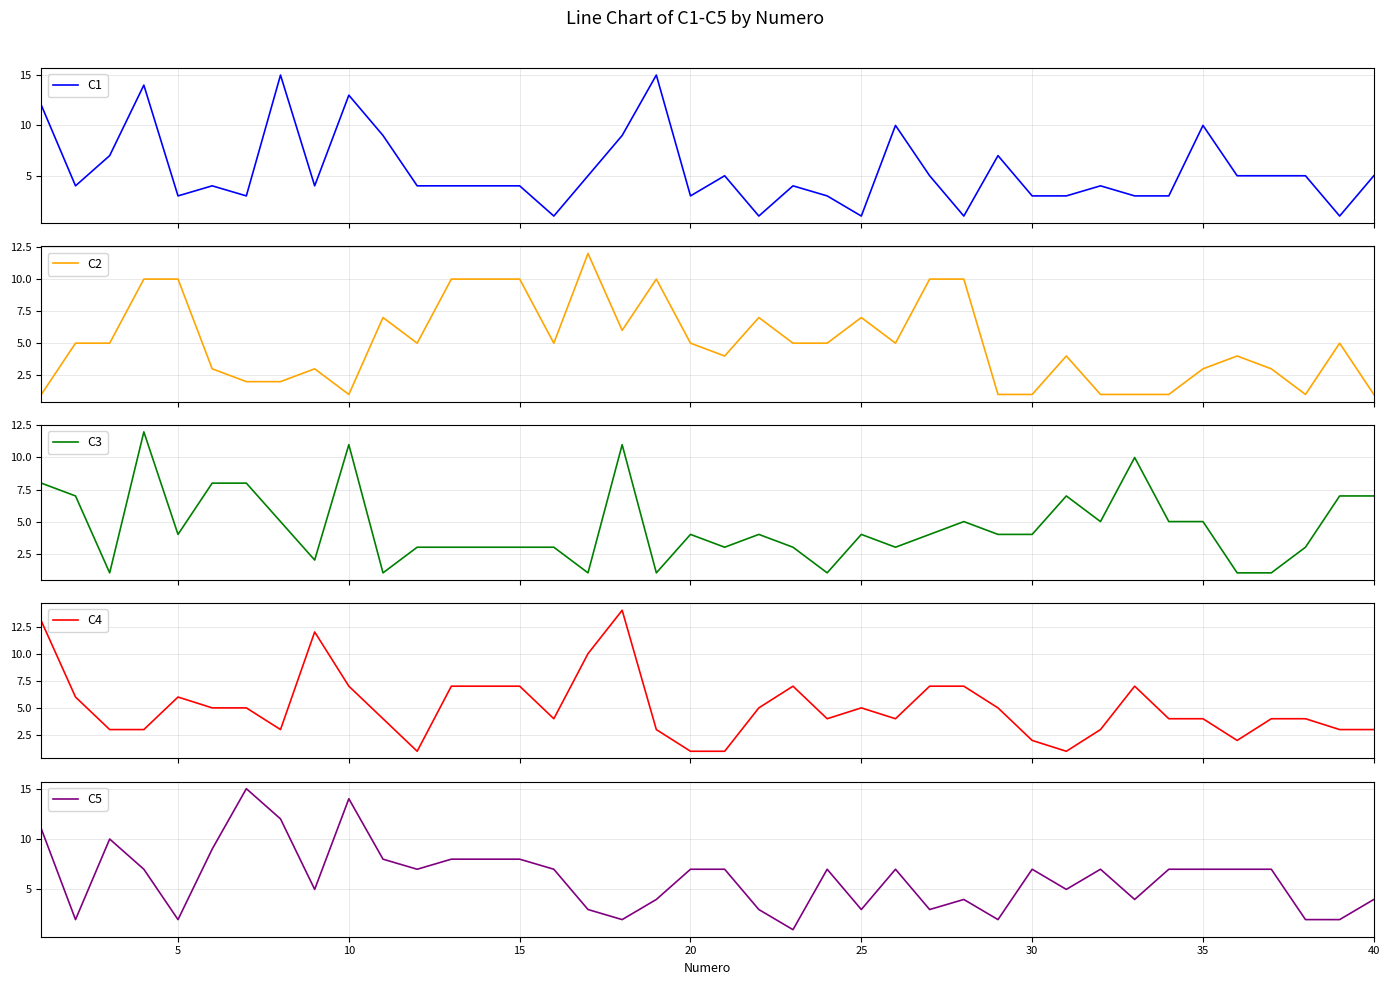

What is the difference between the highest and lowest values at 15?

11